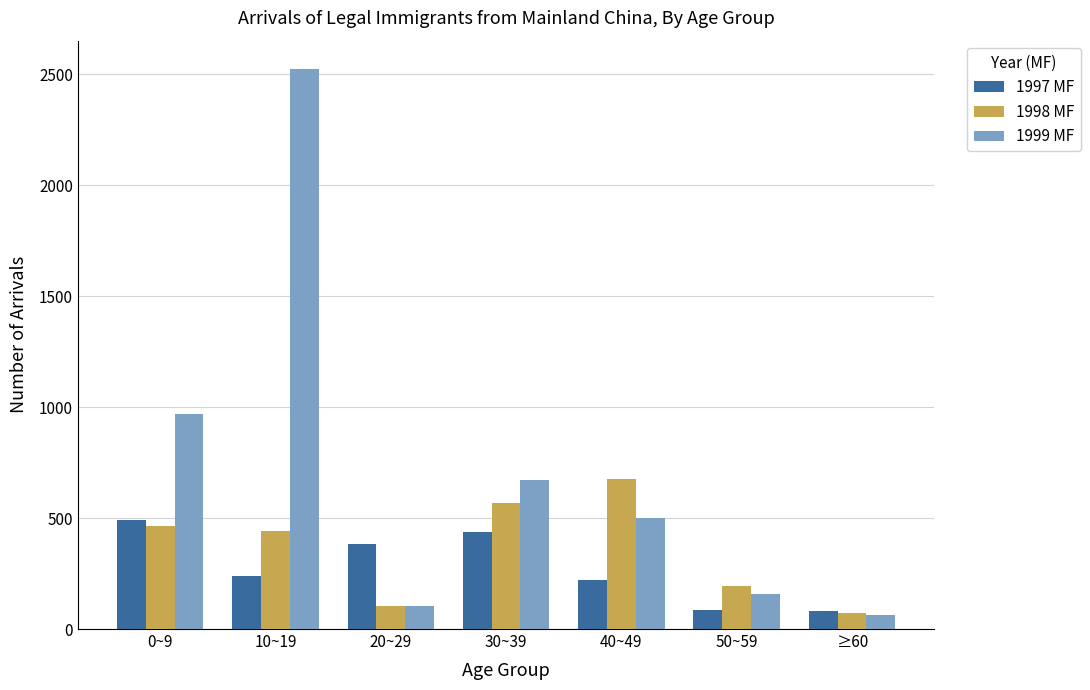

What is the label of the 1st bar from the left?

0~9